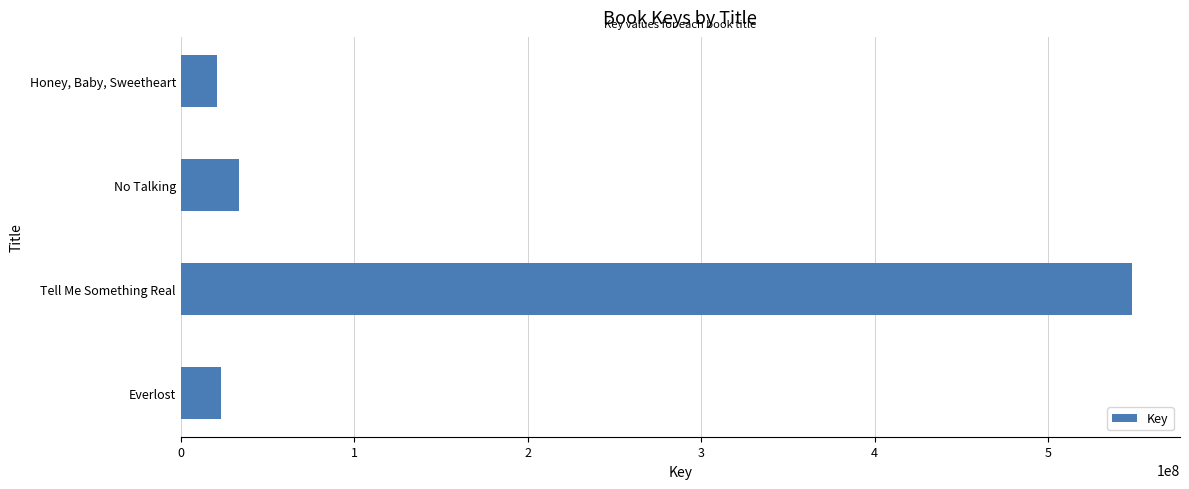

Between Everlost and Tell Me Something Real, which is larger?

Tell Me Something Real